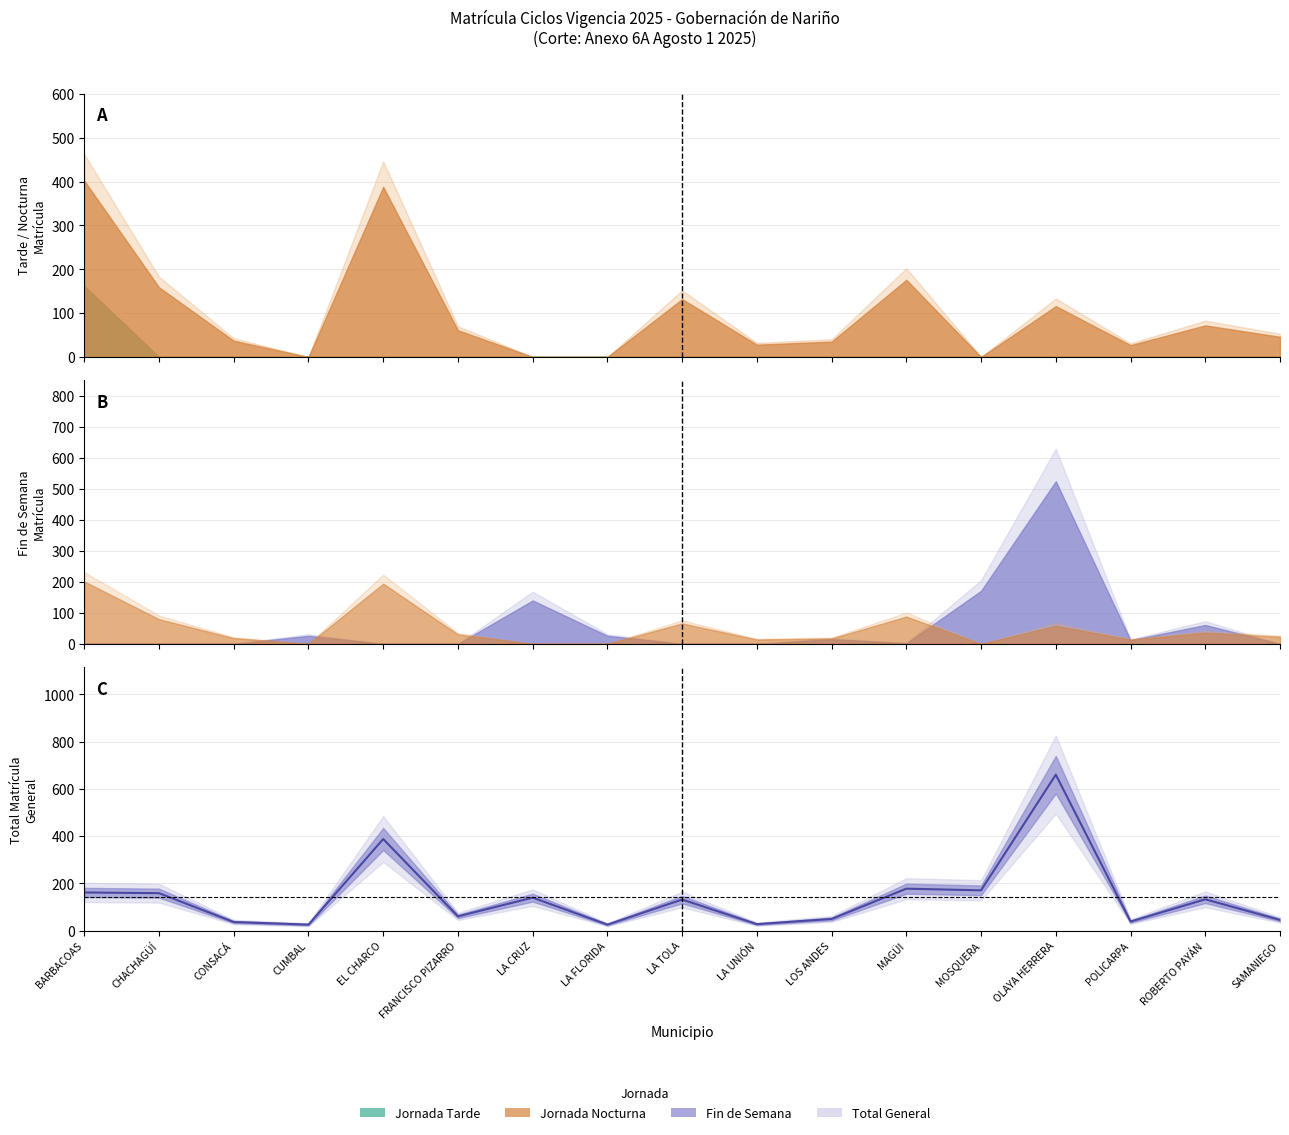

Where is the first local maximum?

EL CHARCO